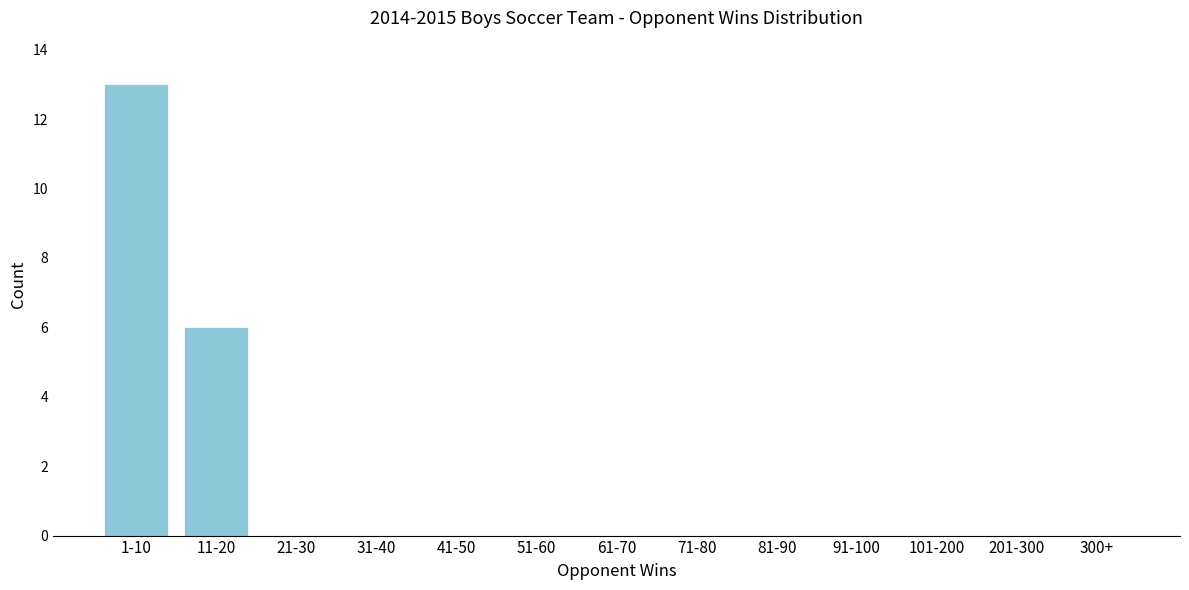

Reading left to right, what are all the values shown in this chart?

1-10=13	11-20=6	21-30=0	31-40=0	41-50=0	51-60=0	61-70=0	71-80=0	81-90=0	91-100=0	101-200=0	201-300=0	300+=0